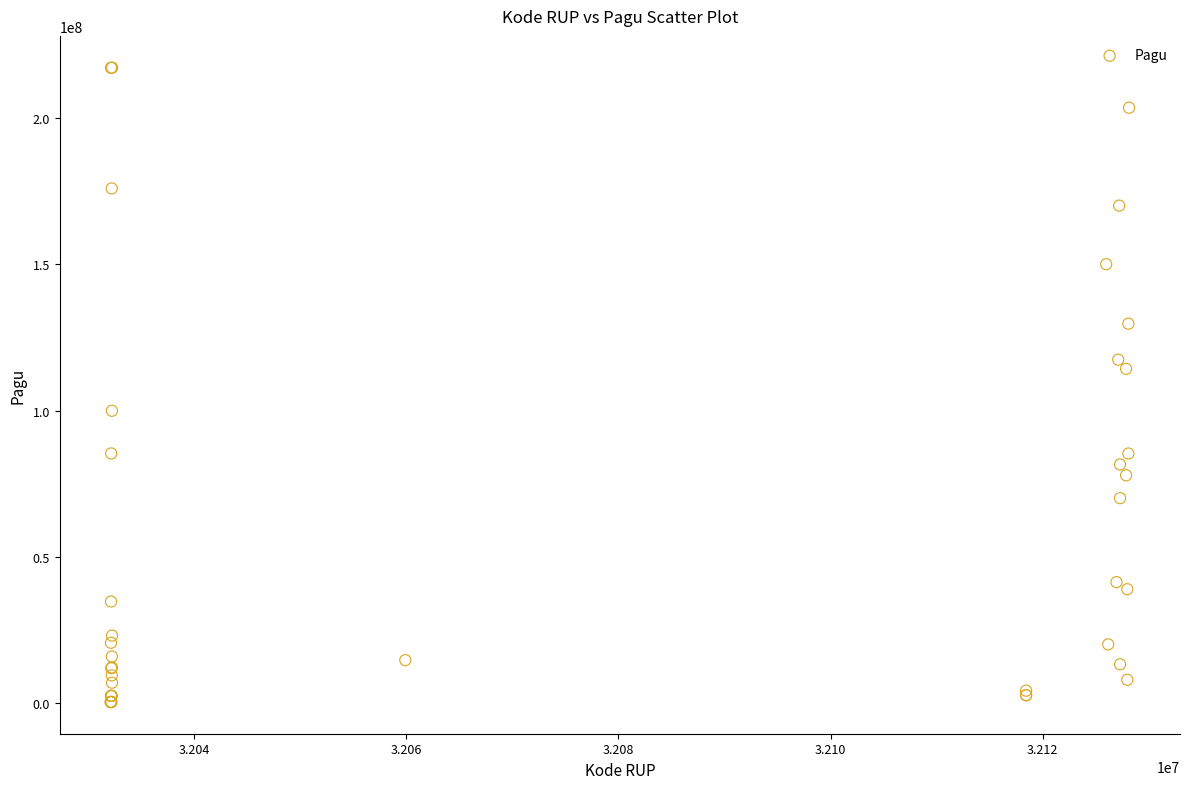

What Y value in the scatter plot is closest to 108830000?

114296000